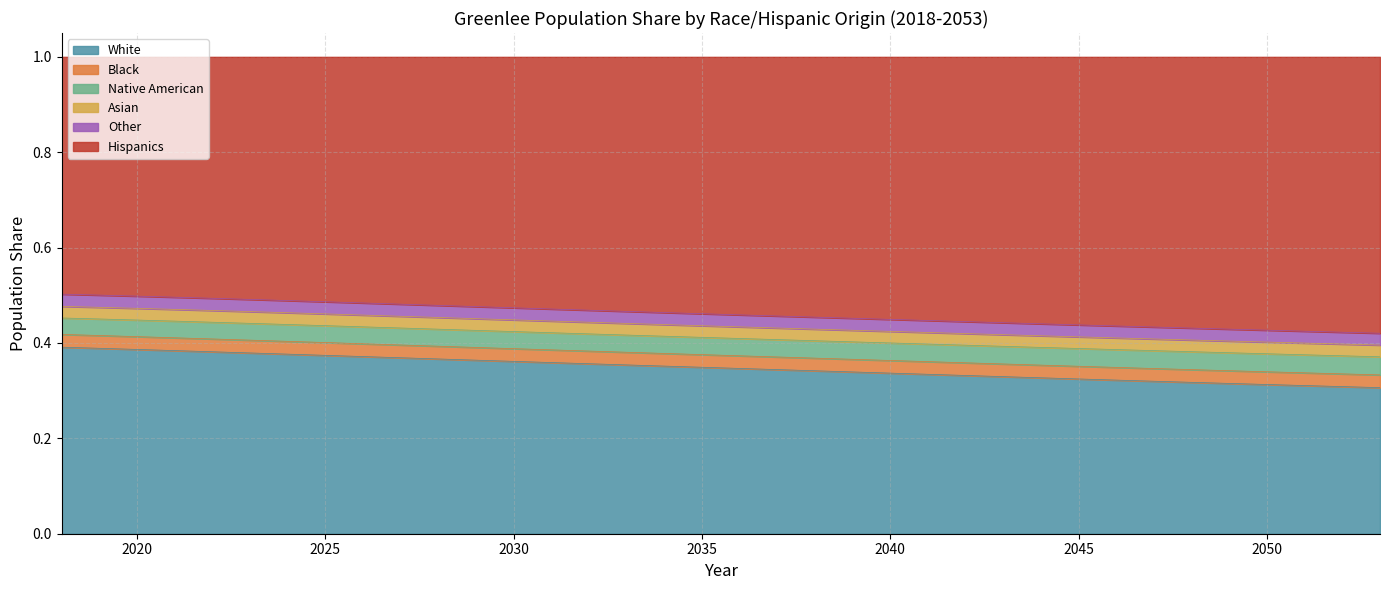

What is the total value across all series at 2020?

1.0